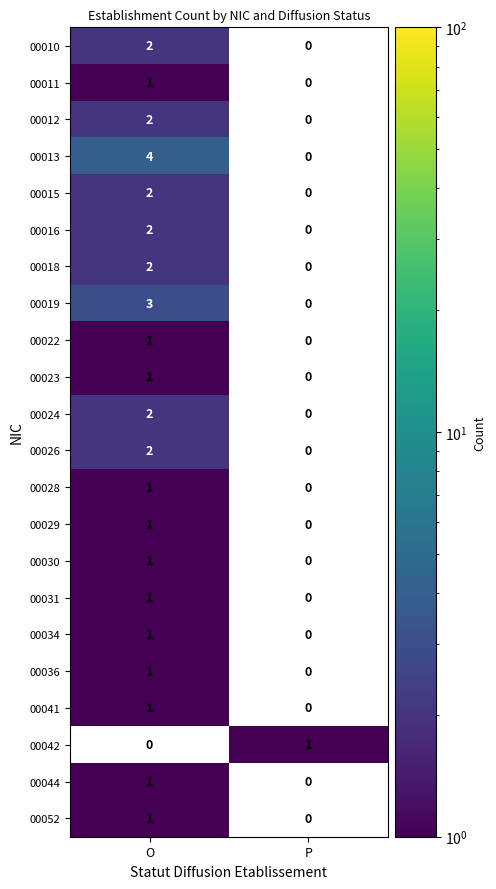

The value of 00044 at O is 2. True or false?

False